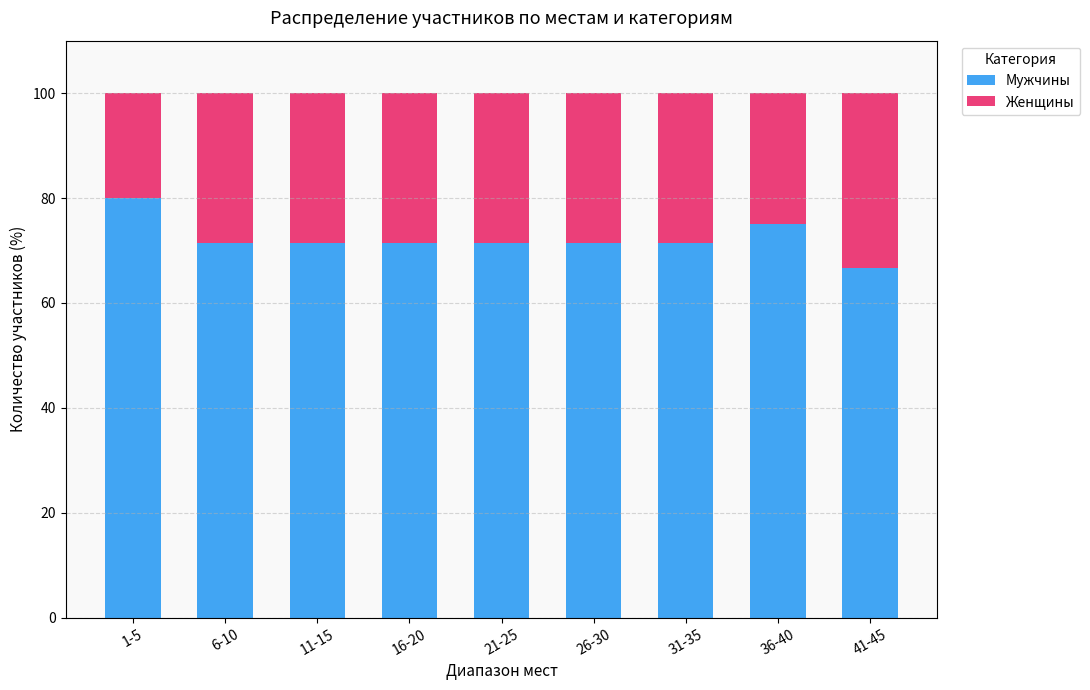

Does the chart contain stacked bars?

Yes